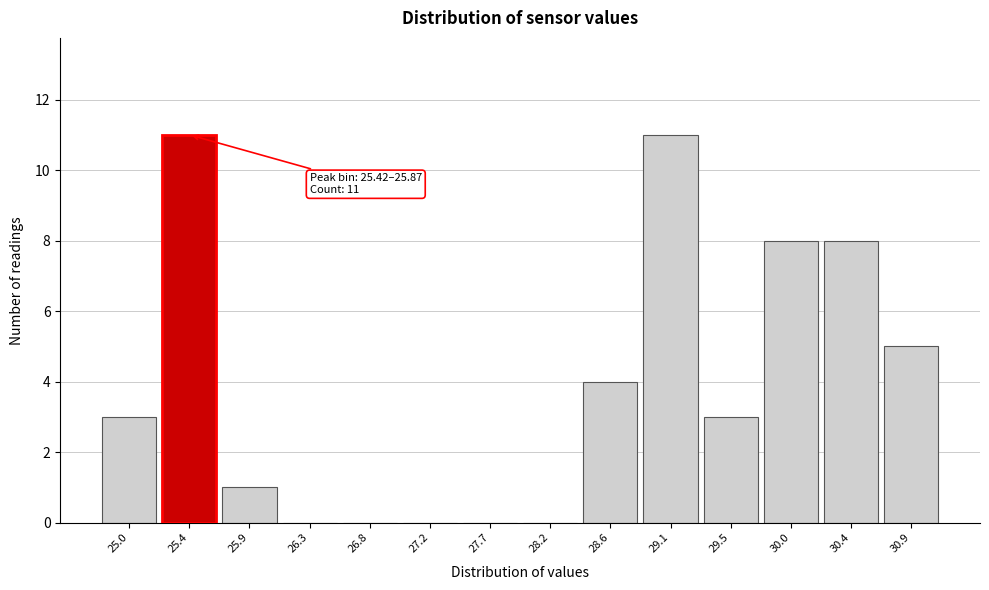

What is the greatest value displayed?

11